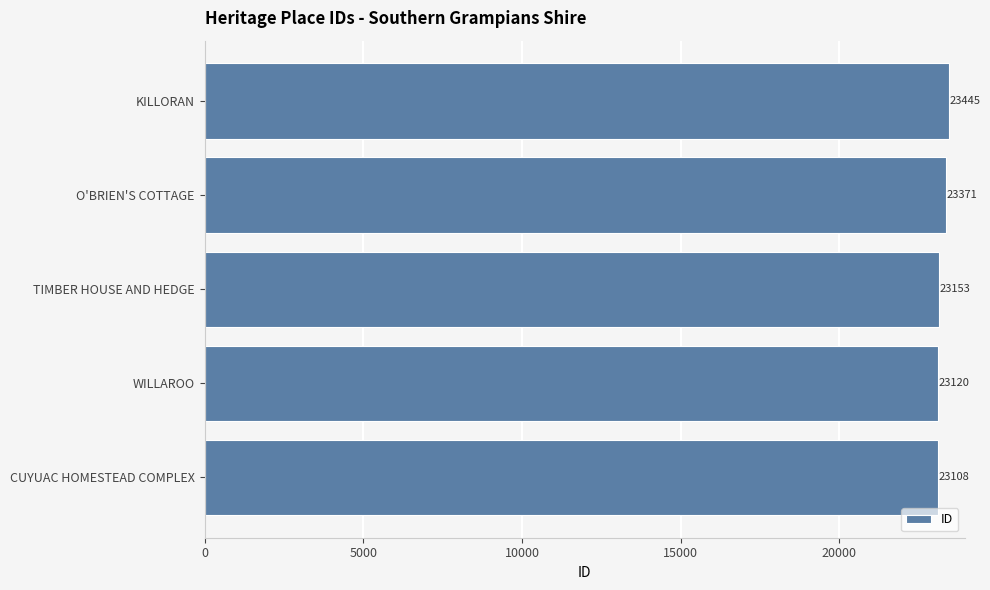

Reading top to bottom, what are all the values shown in this chart?

23445	23371	23153	23120	23108